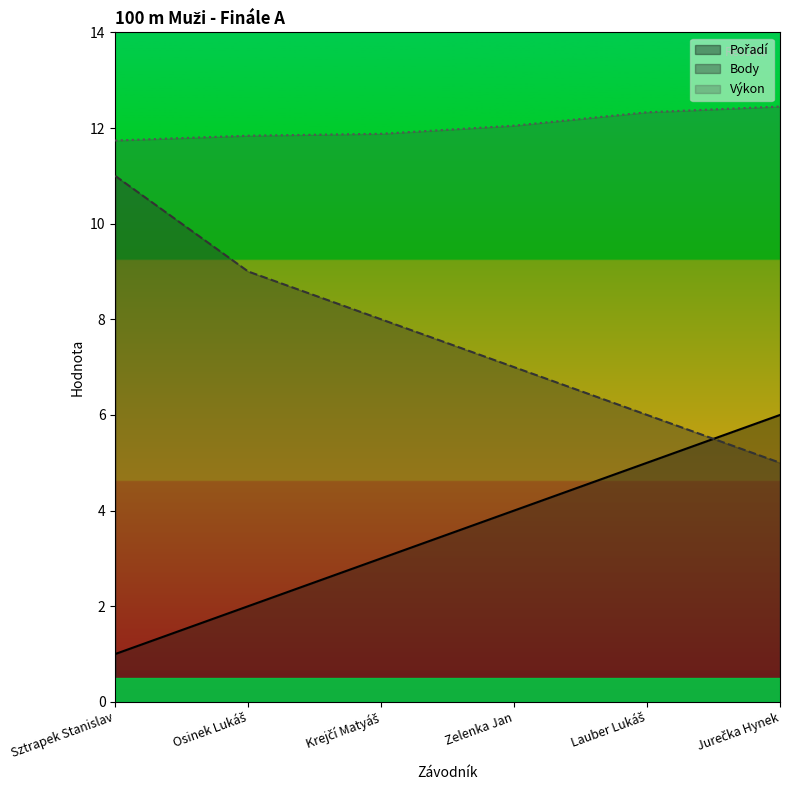

At which category does the chart reach its peak across all series?

Jurečka Hynek